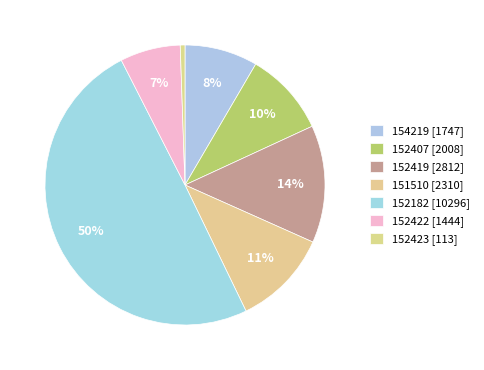

The 152407 slice represents 10% of the pie. True or false?

True